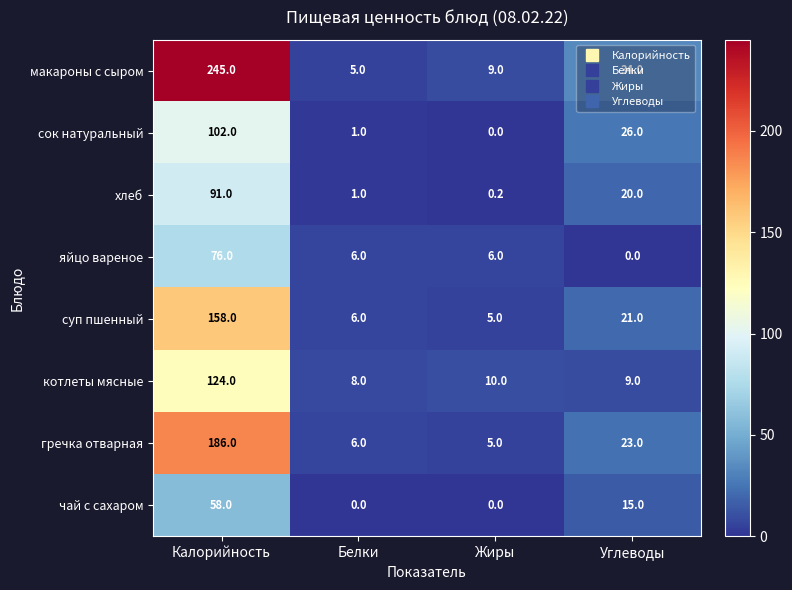

What is the spread (max minus min) of values at Калорийность?

187.0